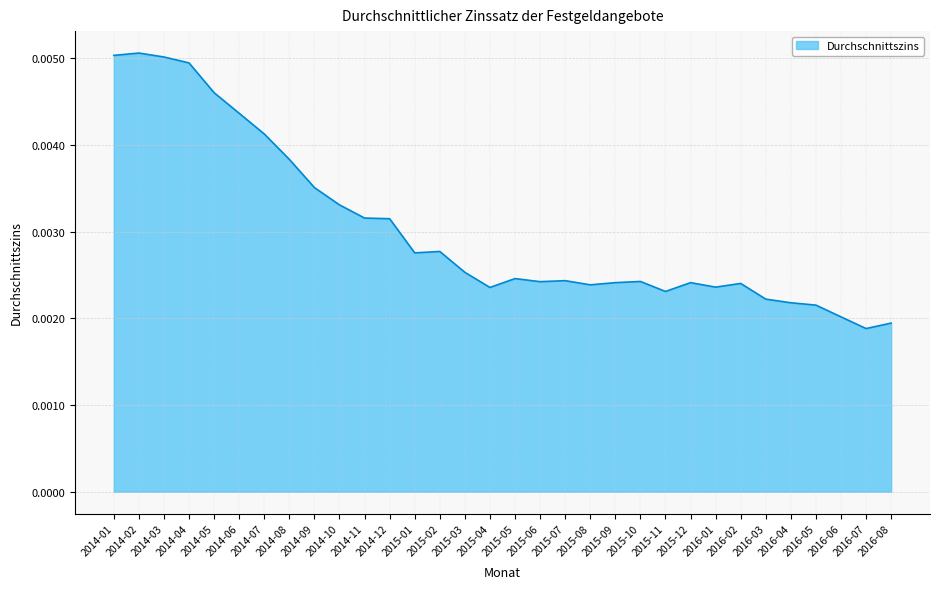

What position from the left is 2016-03?

27